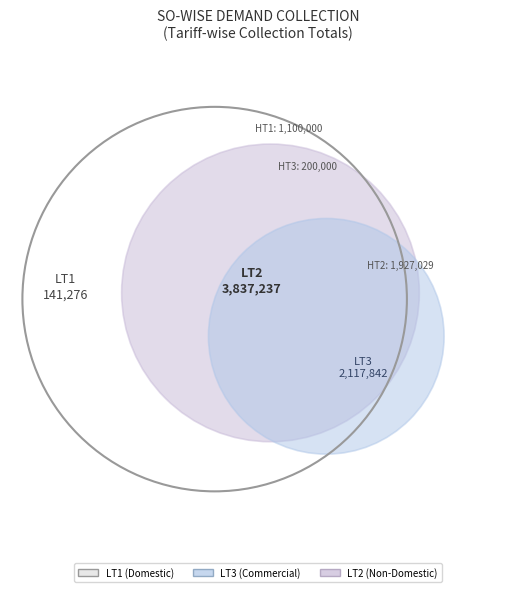

The HT1 slice represents 1% of the pie. True or false?

False